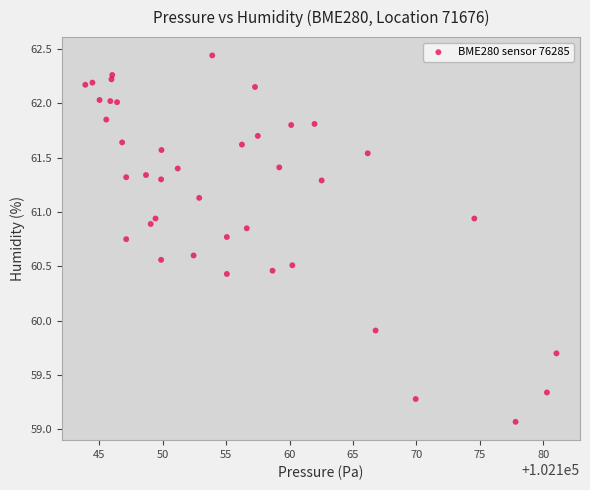

What is the range of Y values (max minus min)?

3.4